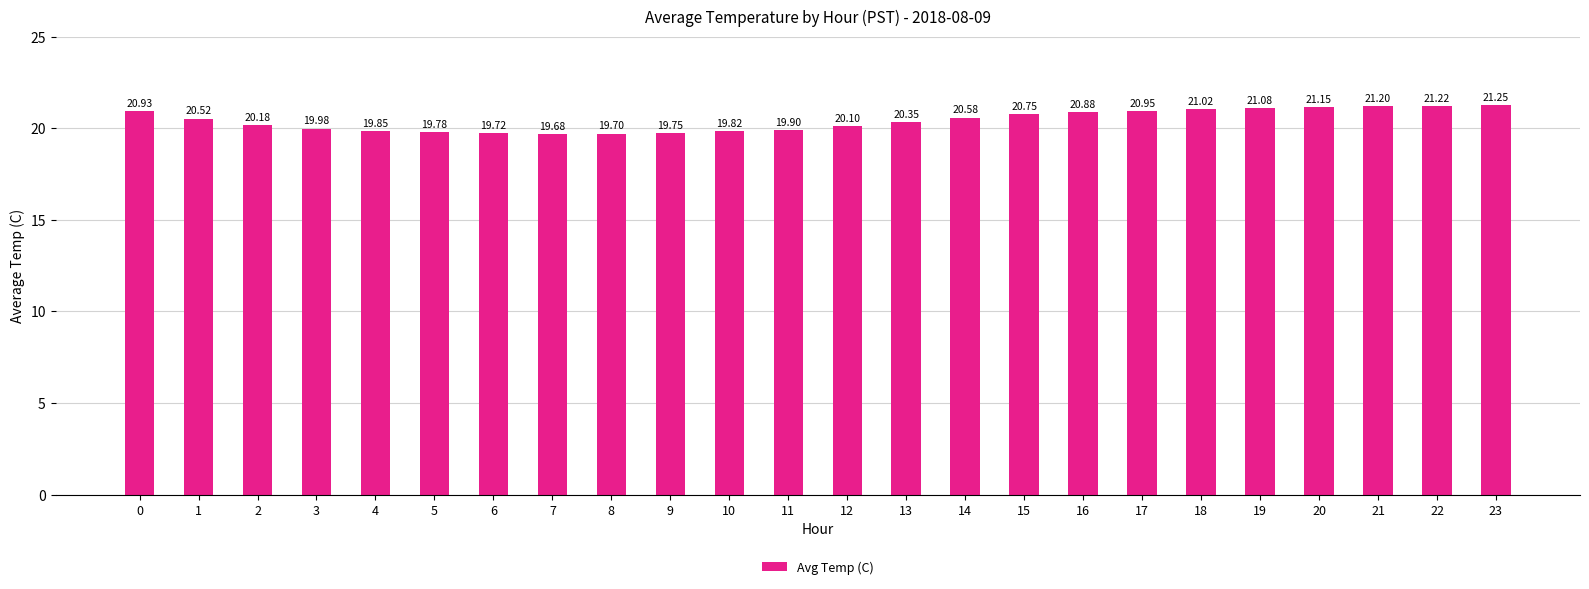

What is the value of the 10th bar from the left?

19.8